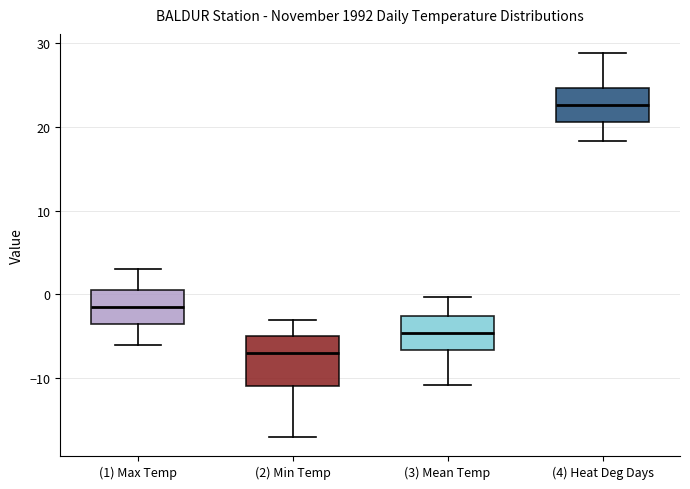

Comparing the boxes themselves (not the whiskers), which one is the tallest?

(2) Min Temp